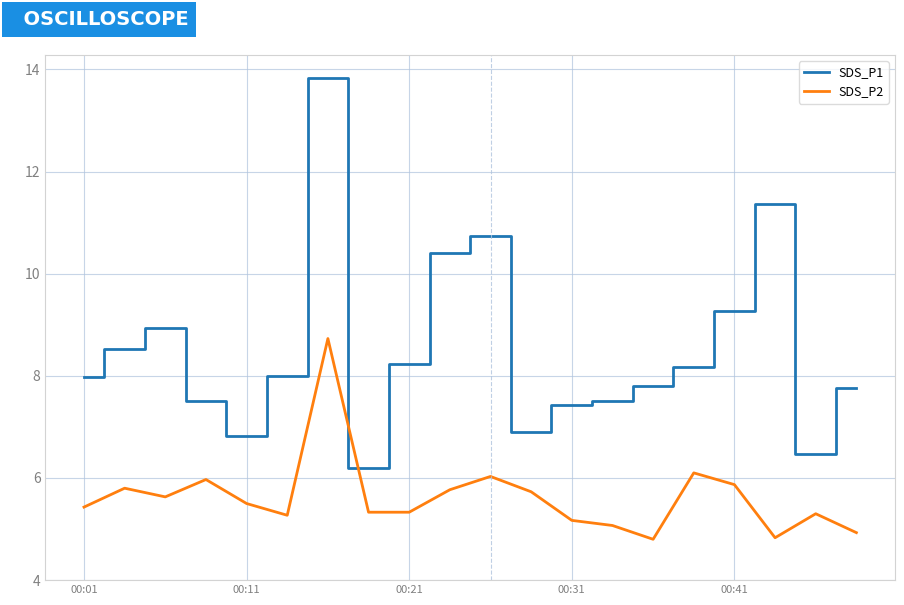

True or false: SDS_P1 and SDS_P2 intersect in this chart.

False